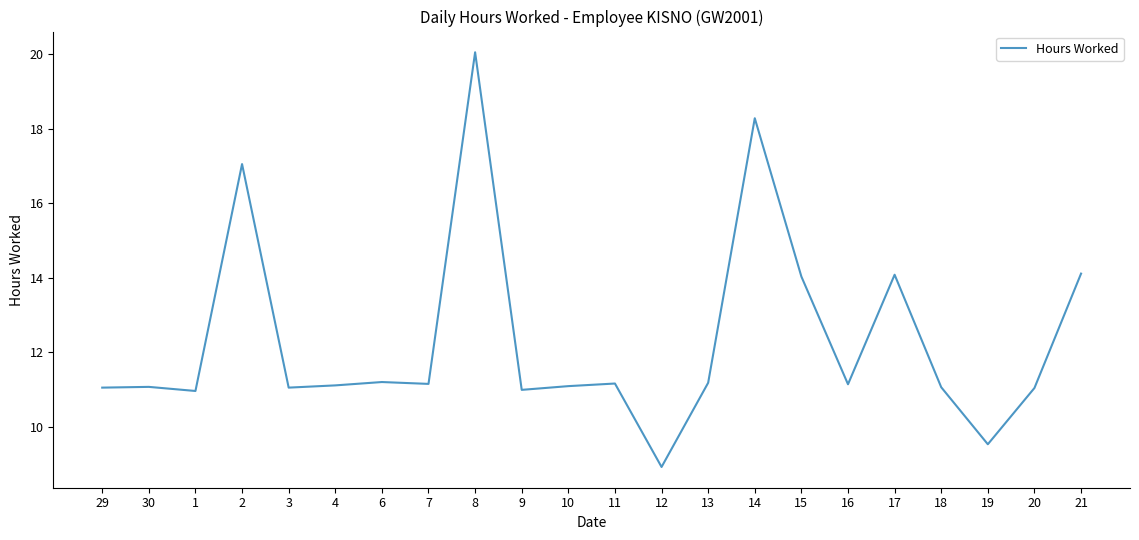

What is the minimum value shown in the chart?

8.9